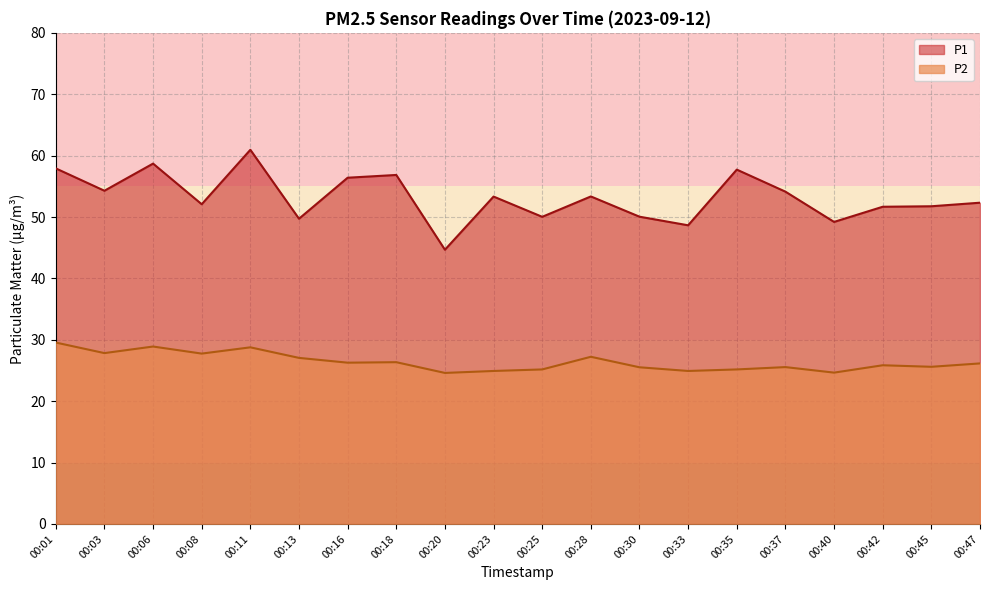

At which category does P1 reach its first local peak?

00:06